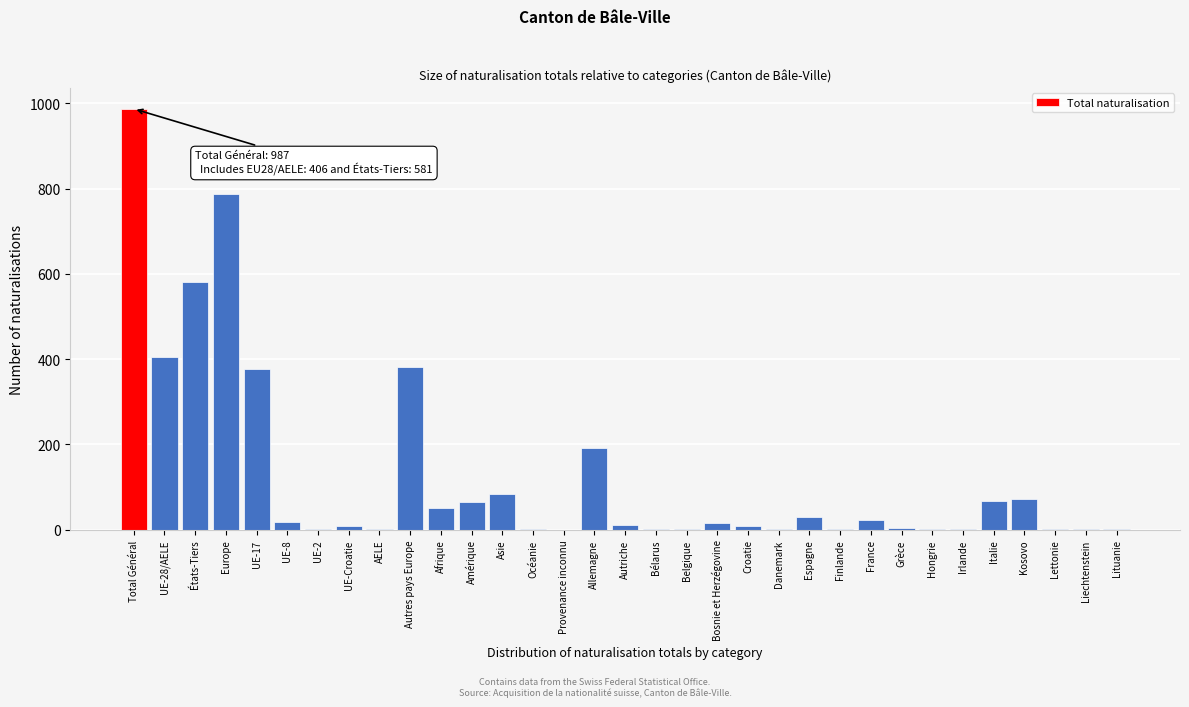

What is the ratio of the value at États-Tiers to the value at Total Général?

0.6